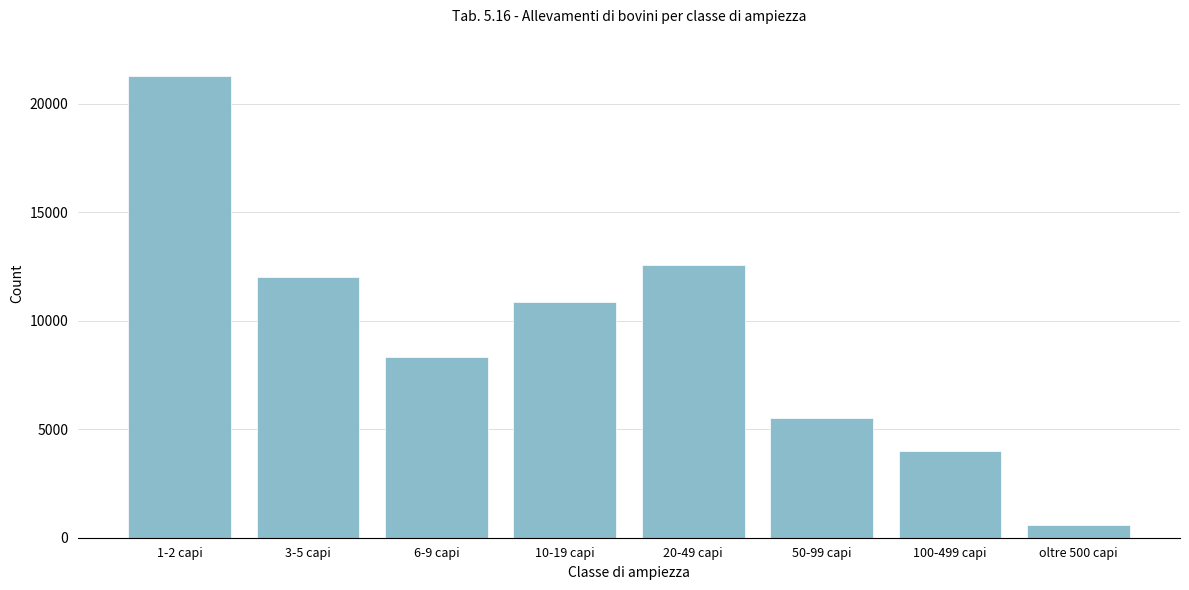

Reading left to right, extract all data points from this chart.

1-2 capi=21291	3-5 capi=11994	6-9 capi=8348	10-19 capi=10837	20-49 capi=12576	50-99 capi=5531	100-499 capi=4010	oltre 500 capi=573